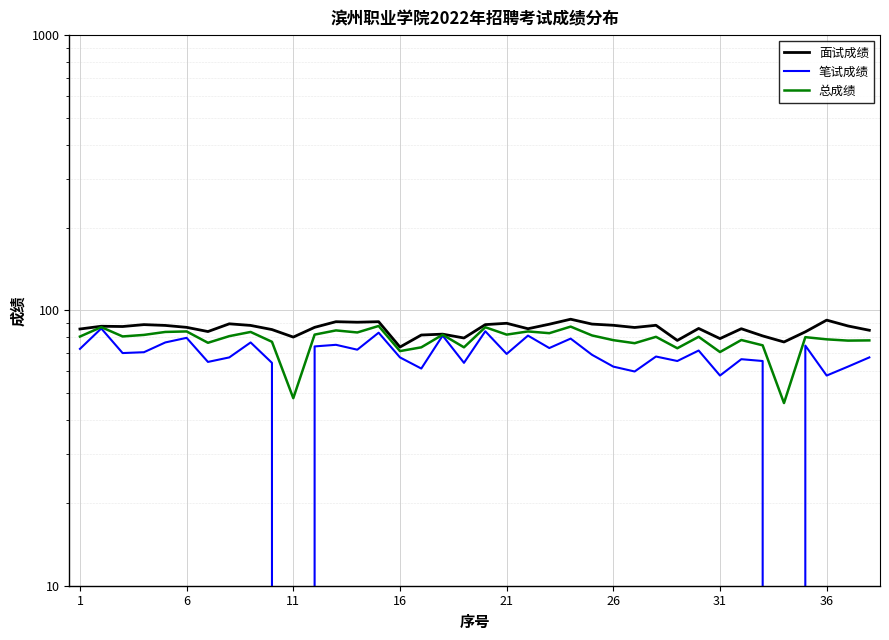

The value of 面试成绩 at 23 is 129.9. True or false?

False